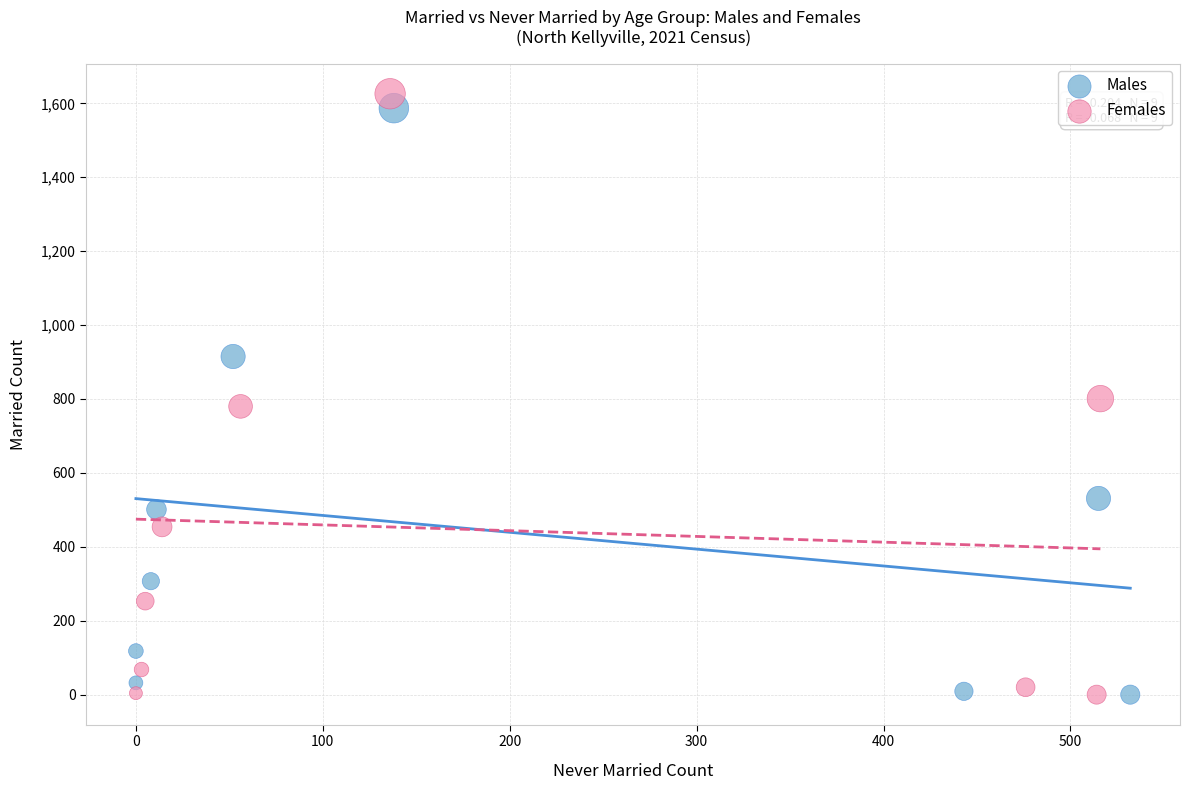

What are all the series names shown in the legend?

Males, Females